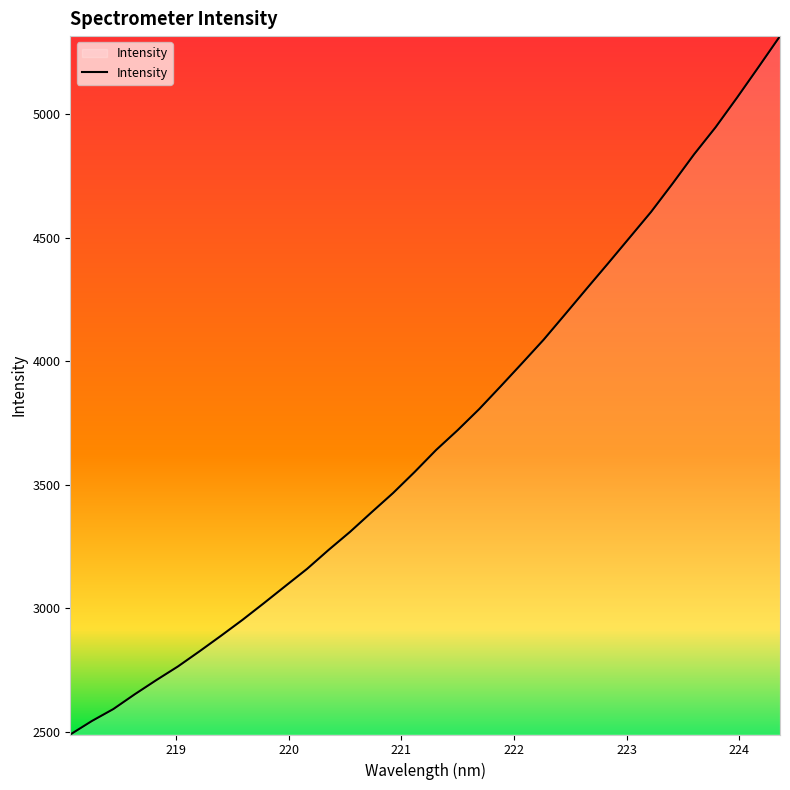

What is the smallest value displayed?

2489.5